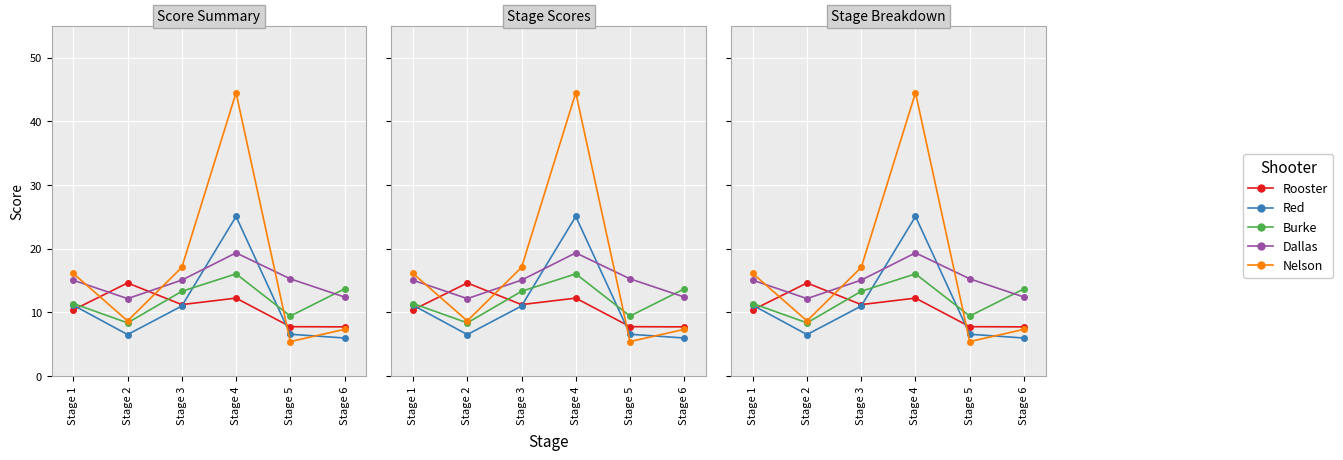

Reading left to right, what are all the values shown in this chart?

Rooster: Stage 1=10.4	Stage 2=14.6	Stage 3=11.2	Stage 4=12.2	Stage 5=7.8	Stage 6=7.7
Red: Stage 1=11.1	Stage 2=6.5	Stage 3=11.0	Stage 4=25.1	Stage 5=6.6	Stage 6=6.0
Burke: Stage 1=11.4	Stage 2=8.3	Stage 3=13.3	Stage 4=16.1	Stage 5=9.4	Stage 6=13.7
Dallas: Stage 1=15.1	Stage 2=12.2	Stage 3=15.1	Stage 4=19.4	Stage 5=15.3	Stage 6=12.4
Nelson: Stage 1=16.1	Stage 2=8.7	Stage 3=17.1	Stage 4=44.5	Stage 5=5.4	Stage 6=7.3